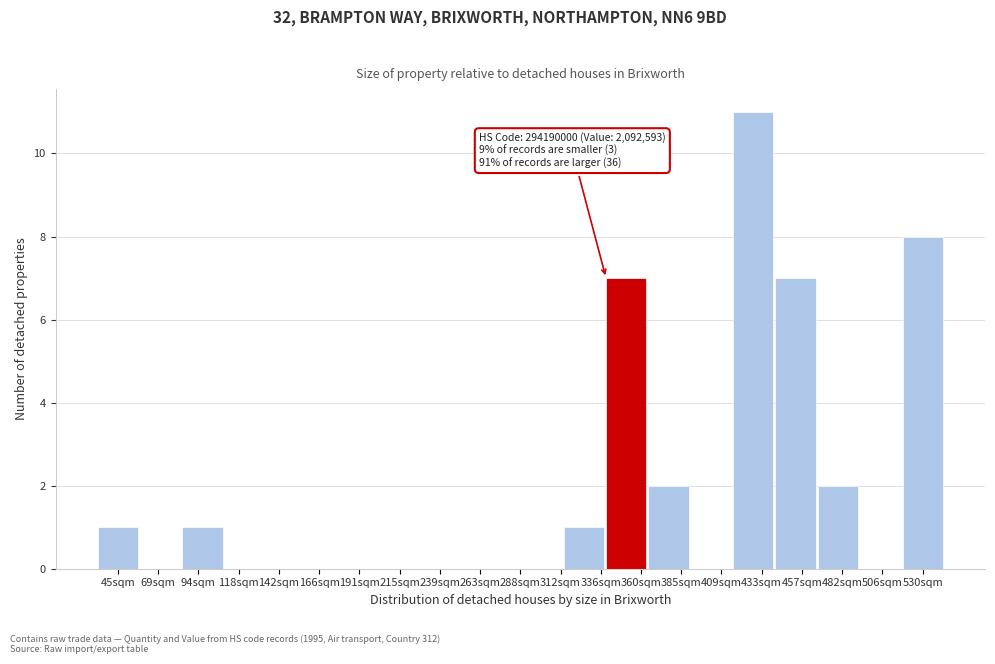

Reading left to right, what are all the values shown in this chart?

45sqm=1	69sqm=0	94sqm=1	118sqm=0	142sqm=0	166sqm=0	191sqm=0	215sqm=0	239sqm=0	263sqm=0	312sqm=0	336sqm=1	360sqm=7	385sqm=2	409sqm=0	433sqm=11	457sqm=7	482sqm=2	506sqm=0	530sqm=8